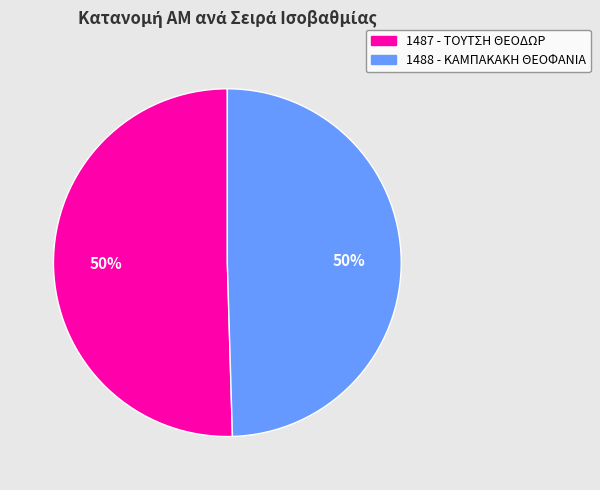

What is the majority slice?

1487